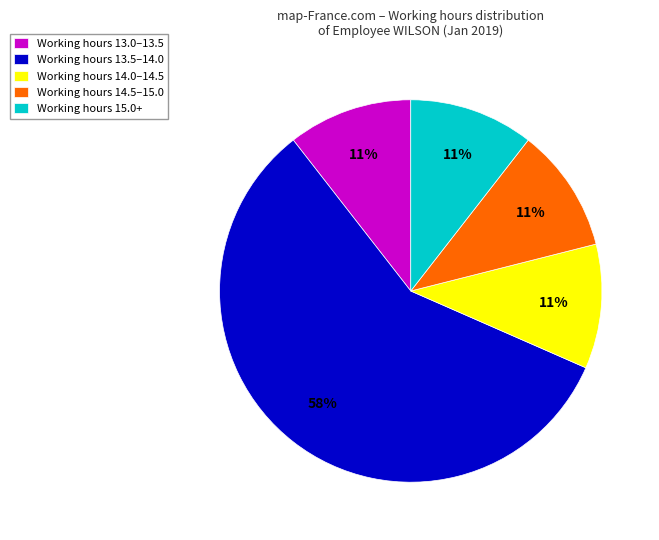

How many slices are in this pie chart?

5